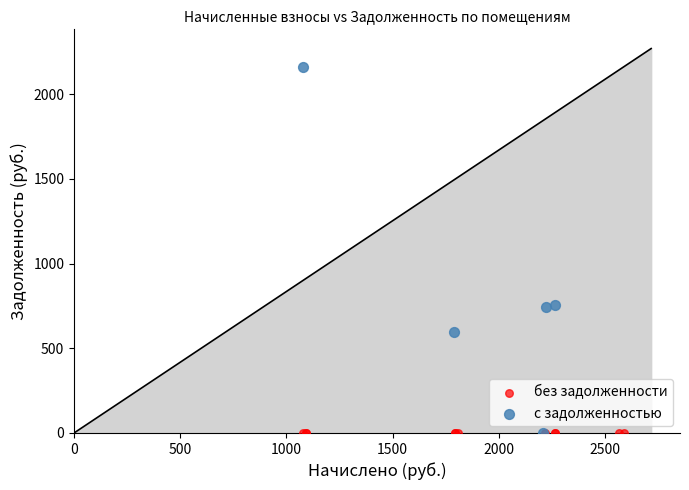

Which series reaches the maximum Y coordinate?

с задолженностью